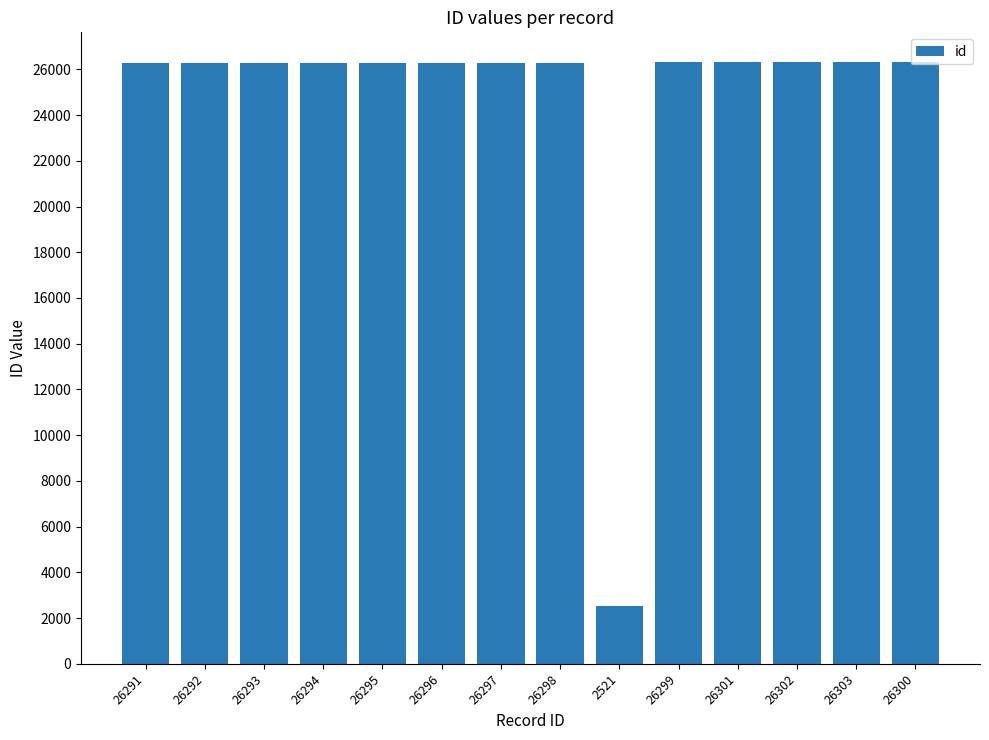

How many bars are there in total?

14